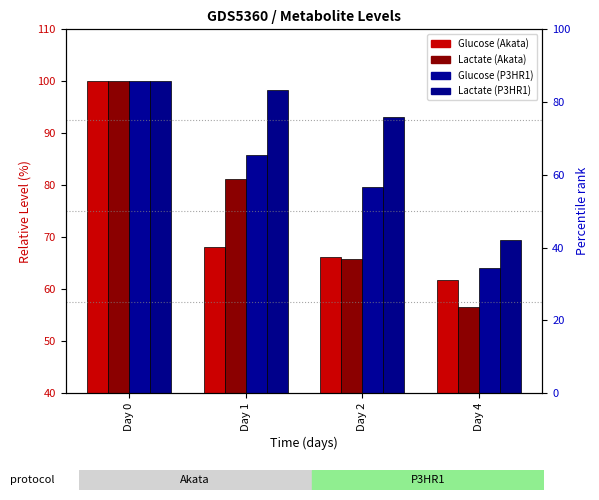

Which series has the widest spread of values?

Lactate_Akata